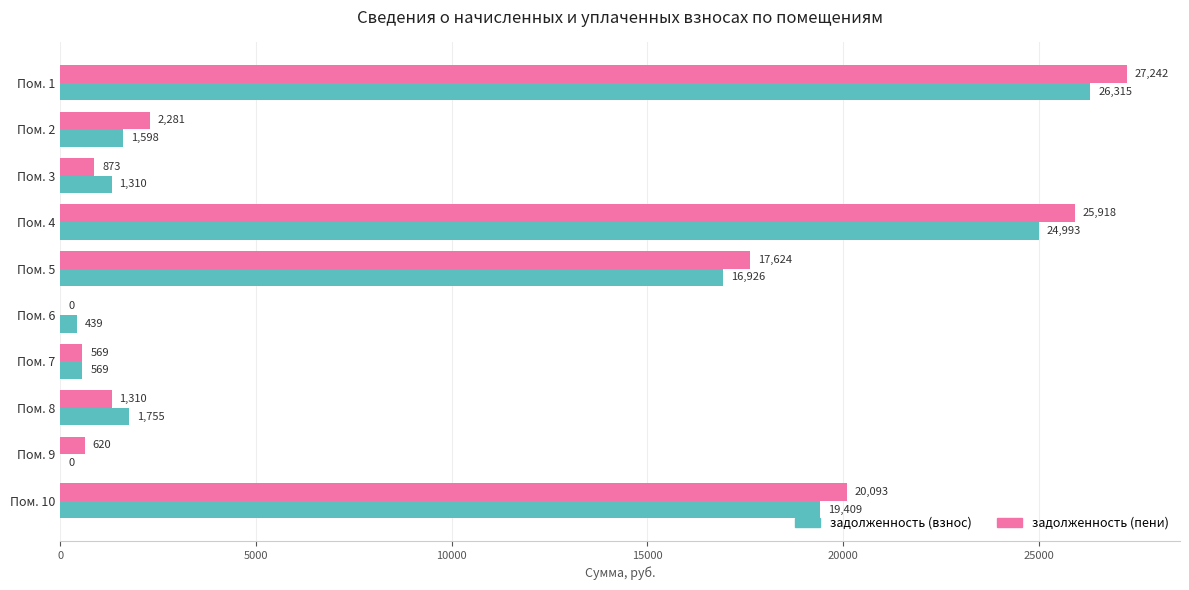

Which series changed the most between Пом. 1 and Пом. 7?

задолженность (пени)